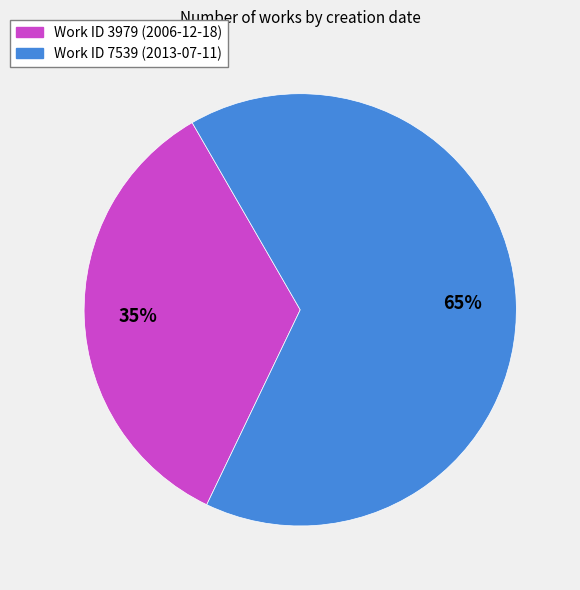

Combined, do Work ID 3979 (2006-12-18) and Work ID 7539 (2013-07-11) account for over 50%?

Yes